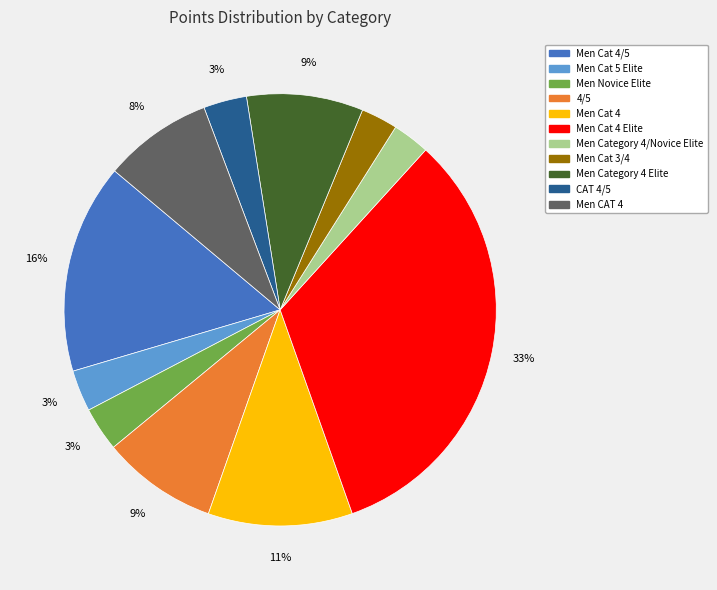

Is there a majority slice in this chart?

No